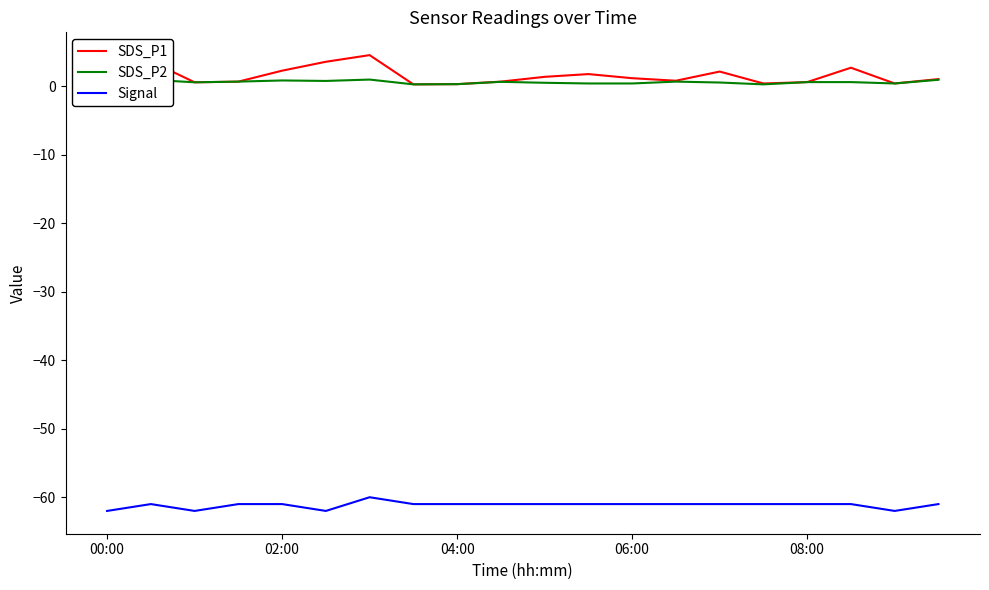

List the series in order of their peak value, lowest first.

Signal, SDS_P2, SDS_P1